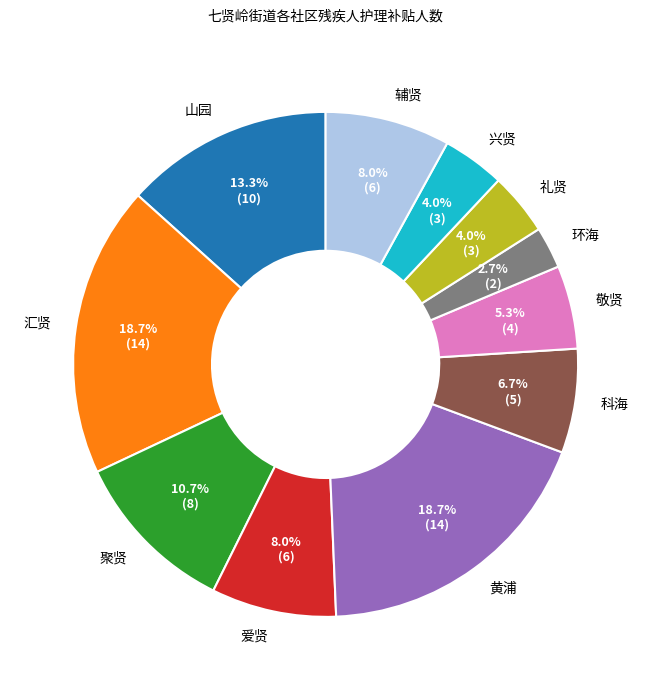

Is 兴贤 the majority of the pie?

No